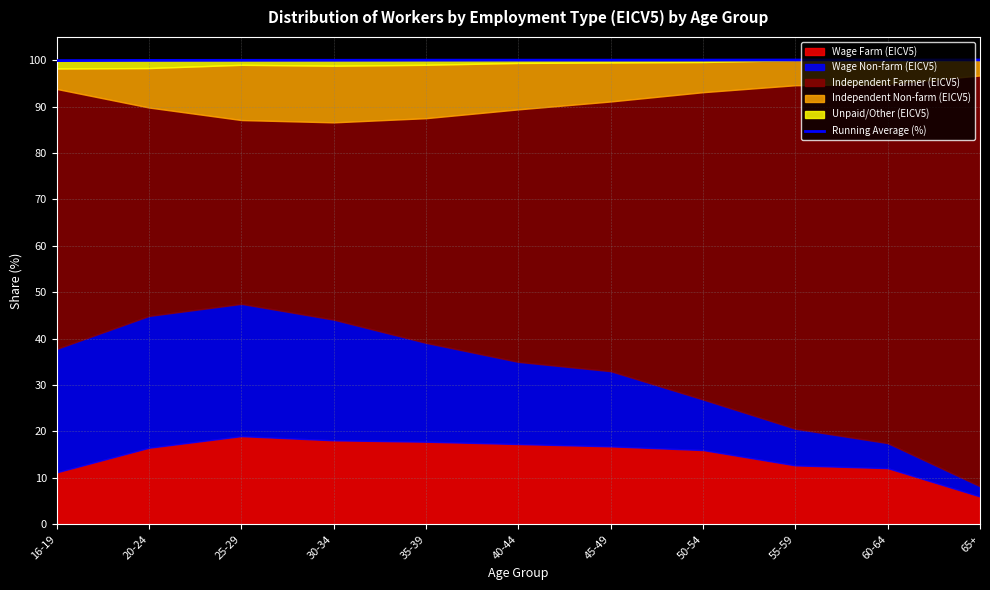

What is the lowest value of the Running Average (%) series?

99.9